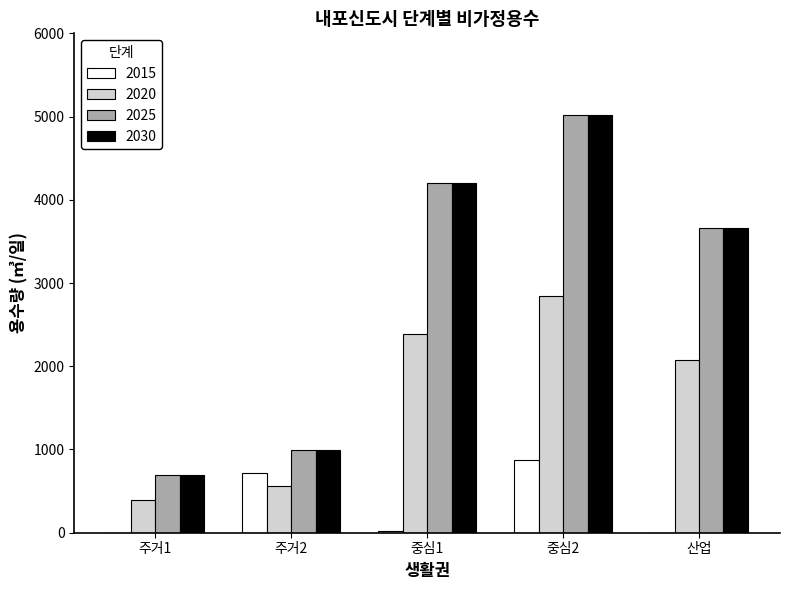

At which category does the chart reach its peak across all series?

중심2